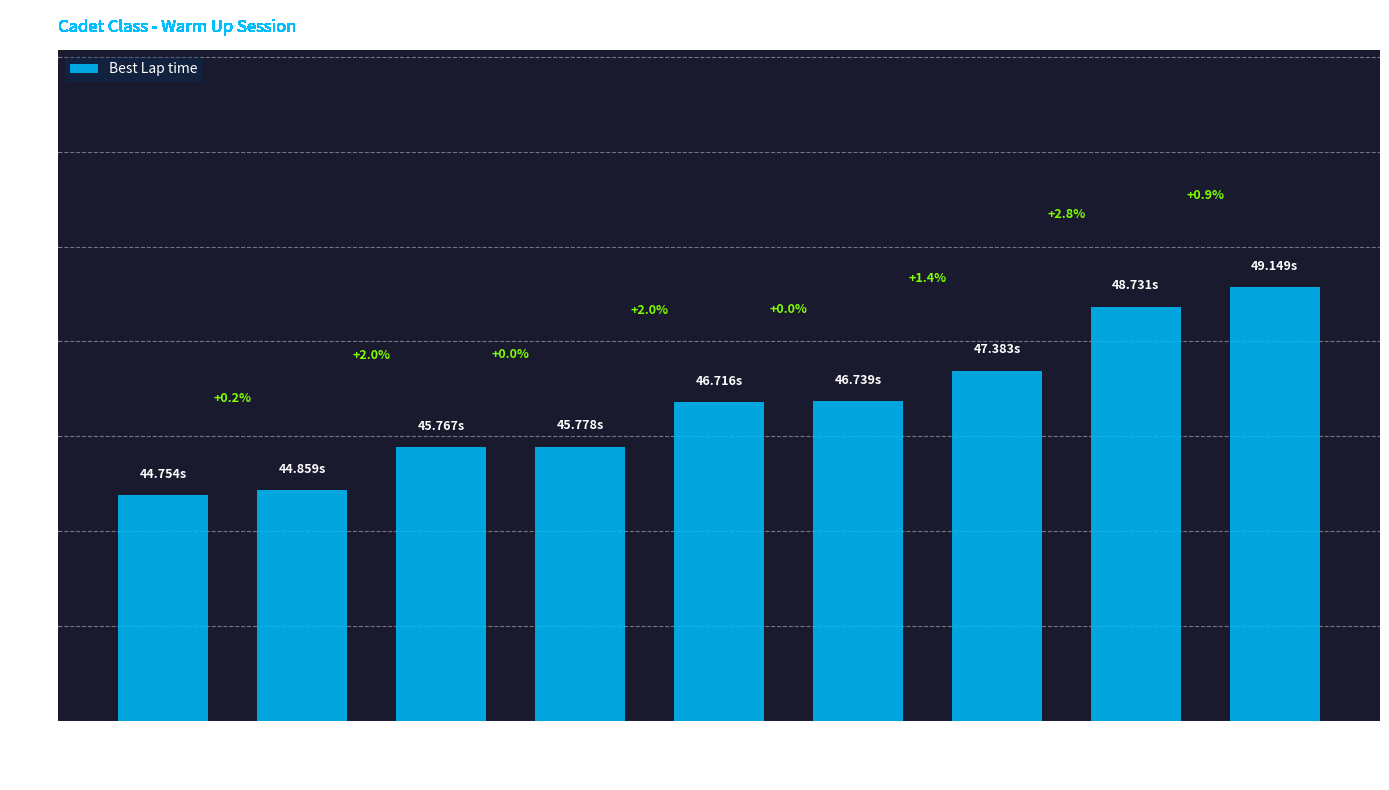

Reading left to right, extract all data points from this chart.

Viitaniemi Vili=44.8	Nieminen Juho=44.9	Räikkä Eero=45.8	Vuorela Jonatan=45.8	Mankonen Eelis=46.7	Barlyak Sofia=46.7	Häkkinen Aaro=47.4	Seppälä Milo=48.7	Raitila Oliver=49.1